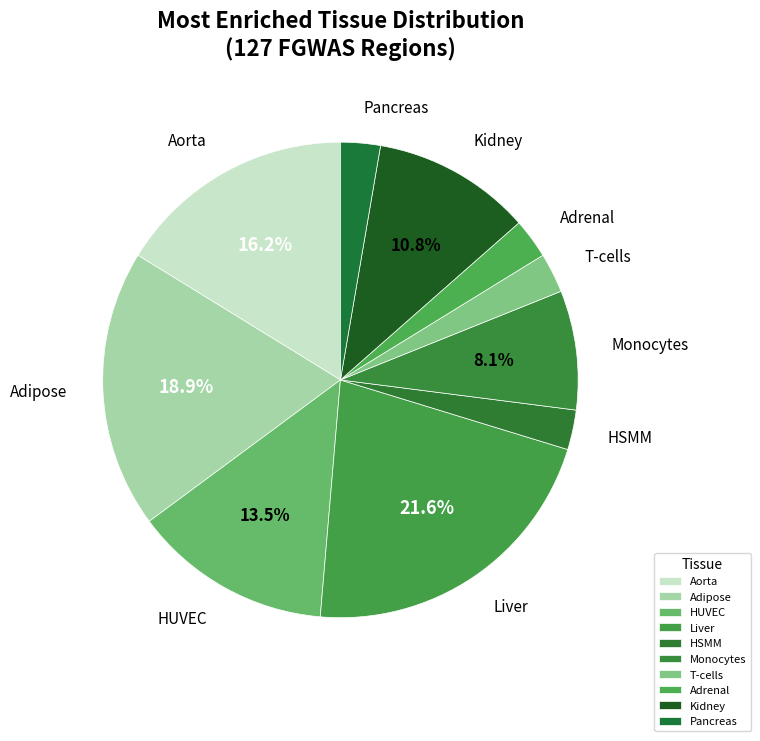

Which has a higher value, Adipose or Adrenal?

Adipose